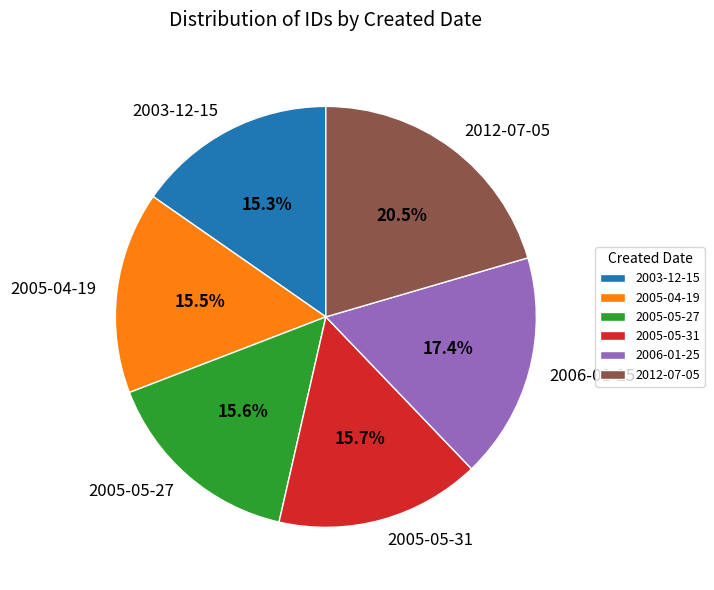

To the nearest percent, what percentage of the pie is 2003-12-15?

15%